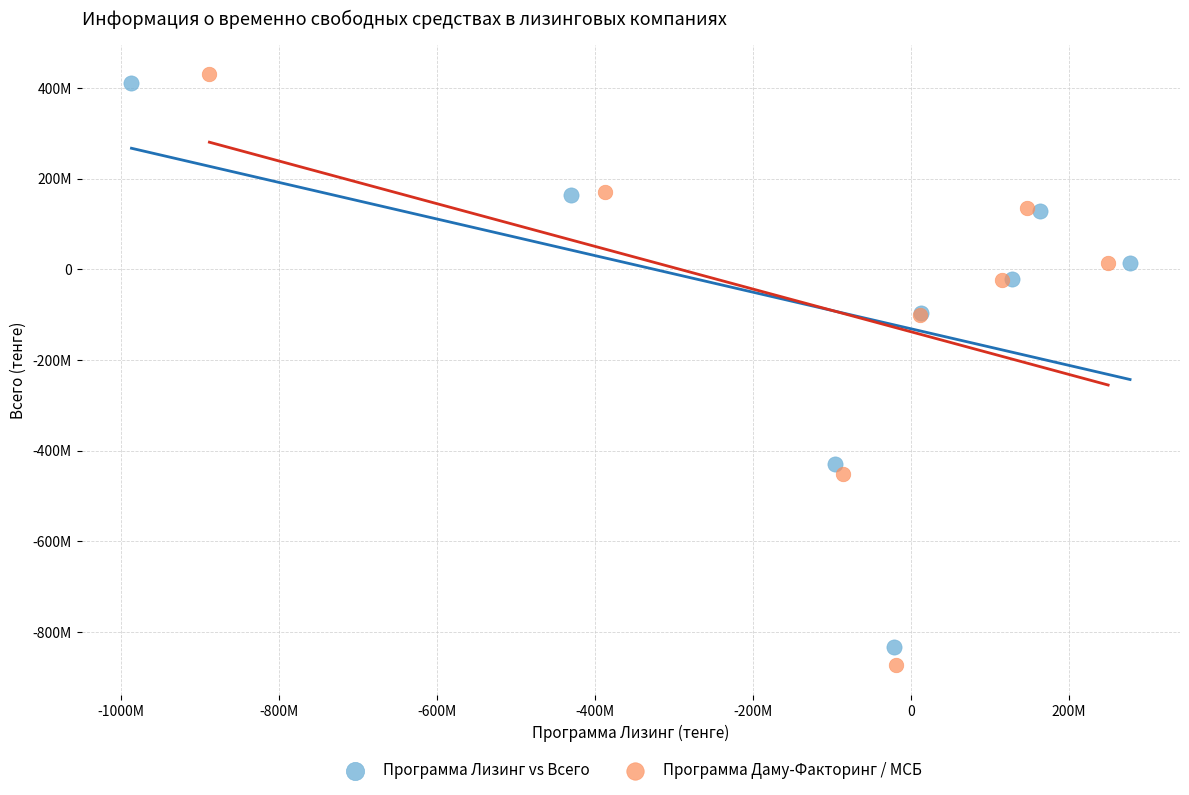

What are all the series names shown in the legend?

Программа Лизинг vs Всего, Программа Даму-Факторинг / МСБ